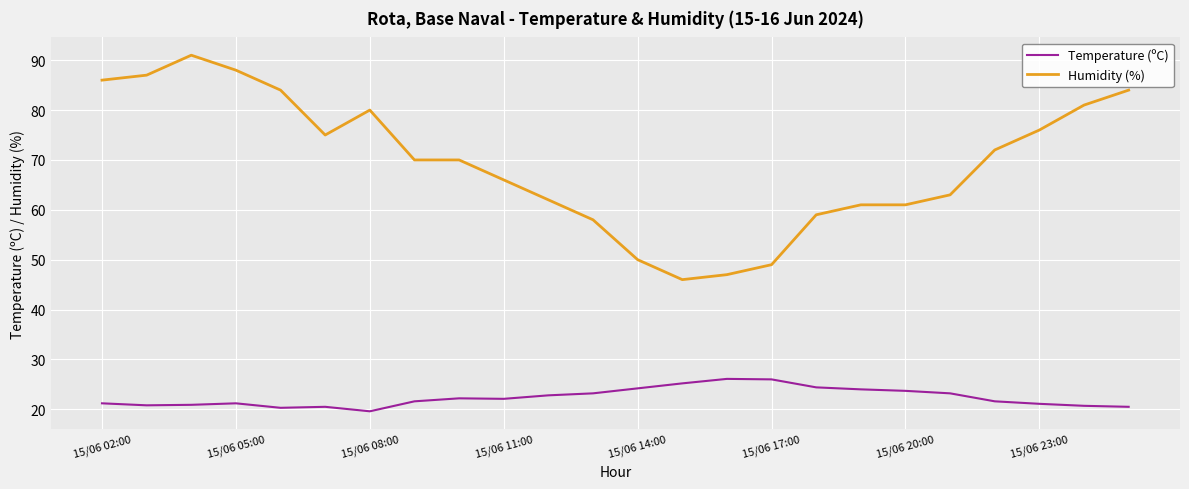

What is the difference between the maximum and minimum values in the Temperature (ºC) series?

6.5